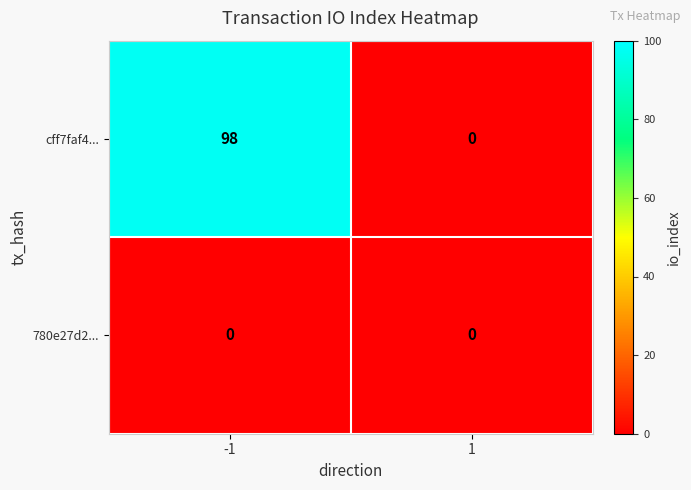

What is the sum of the cff7faf4... values at 1 and -1?

98